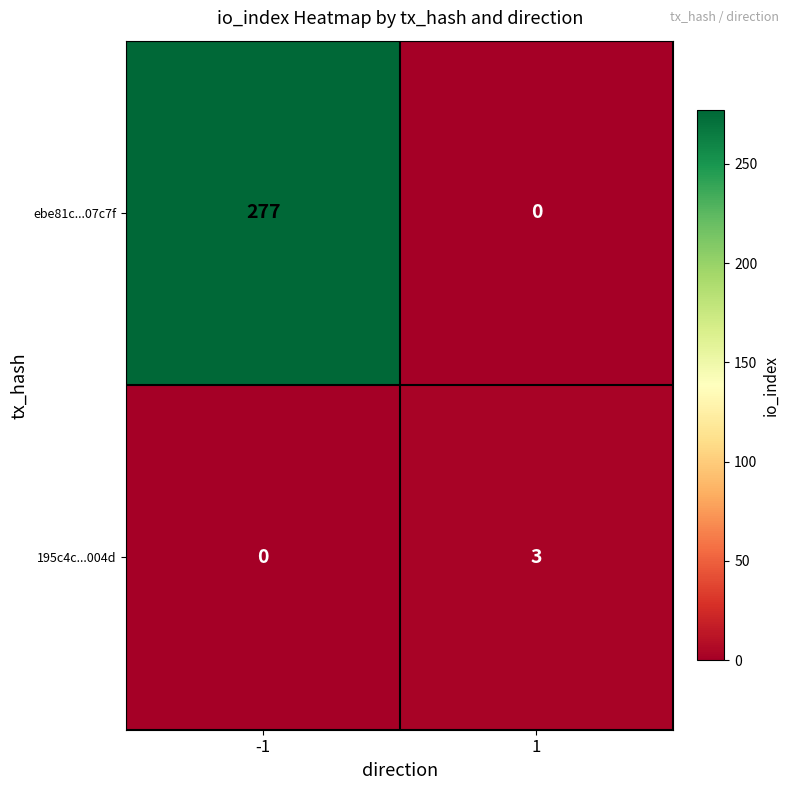

Reading left to right, transcribe all the data shown in this chart.

ebe81c...07c7f: -1=277	1=0
195c4c...004d: -1=0	1=3